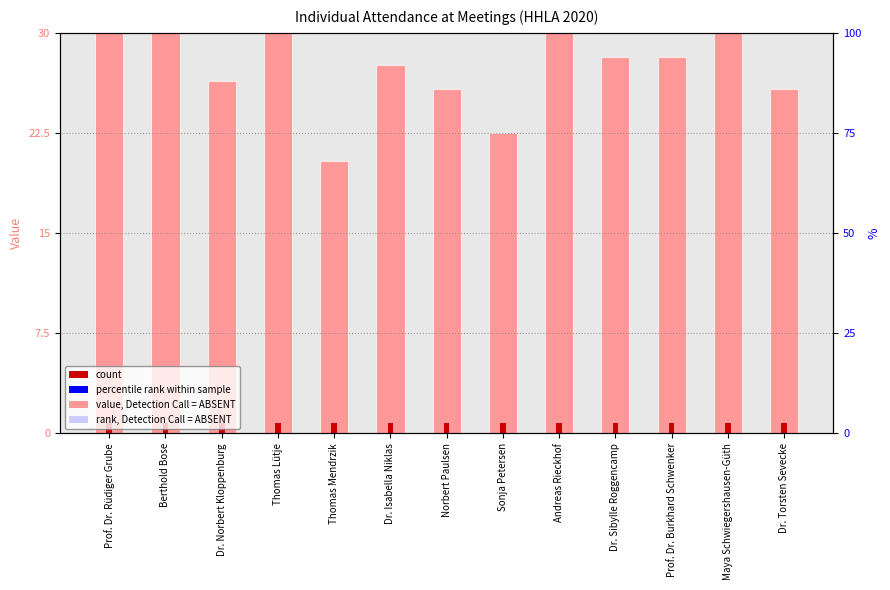

What is the total value across all series at Dr. Norbert Kloppenburg?

27.2